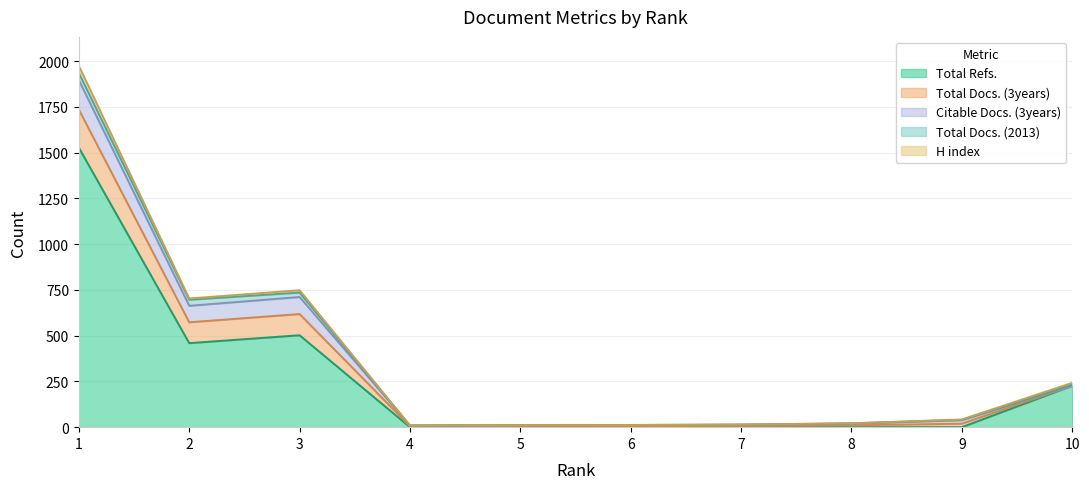

List the labels in order of Total Refs. value, smallest first.

4, 5, 6, 7, 8, 9, 10, 2, 3, 1